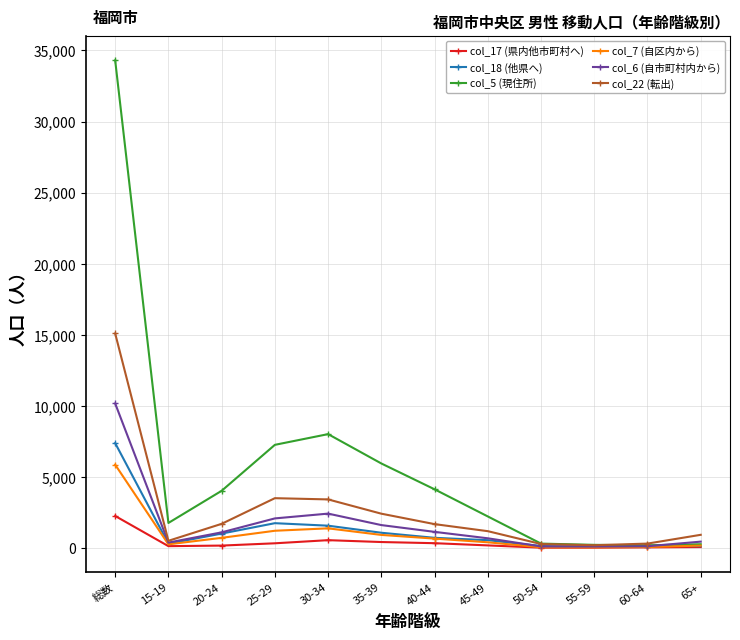

What is the label of the 3rd point from the left?

20-24